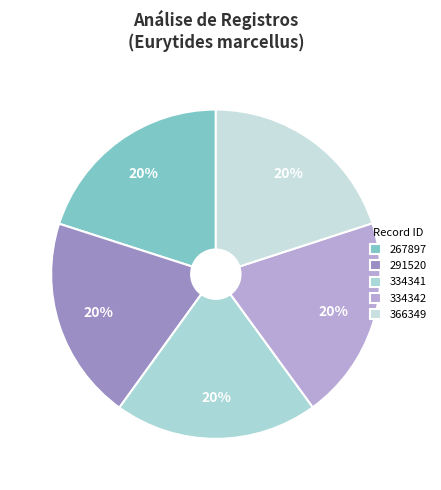

How many segments does this pie chart have?

5